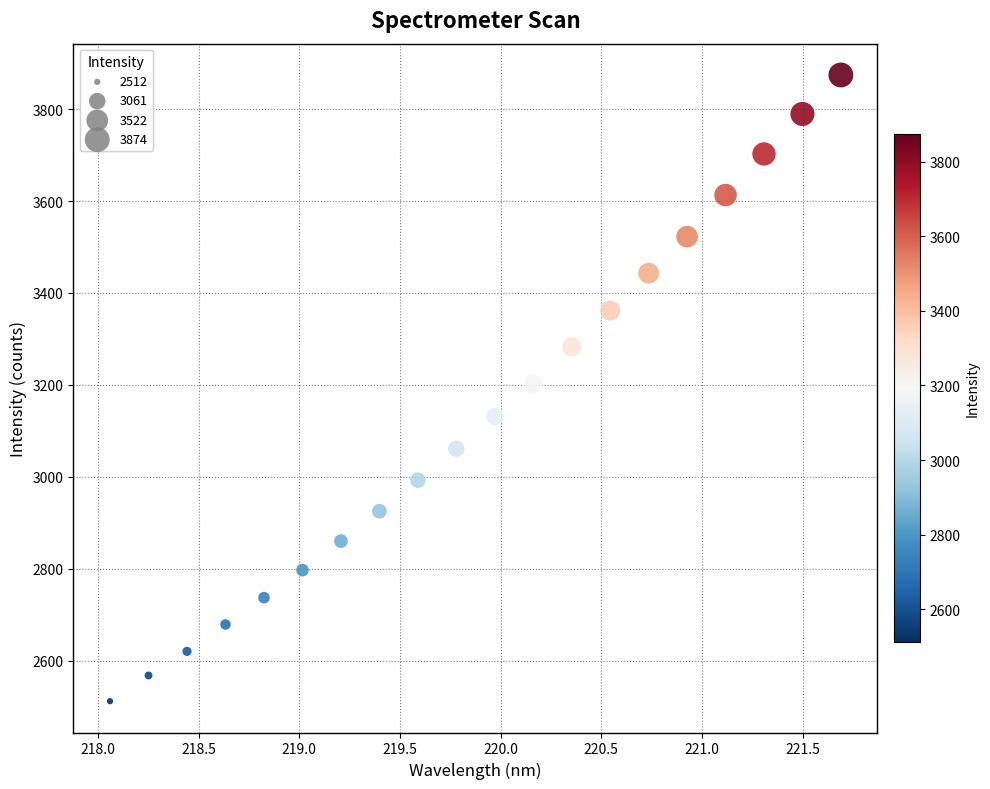

What is the range of X values (max minus min)?

3.6